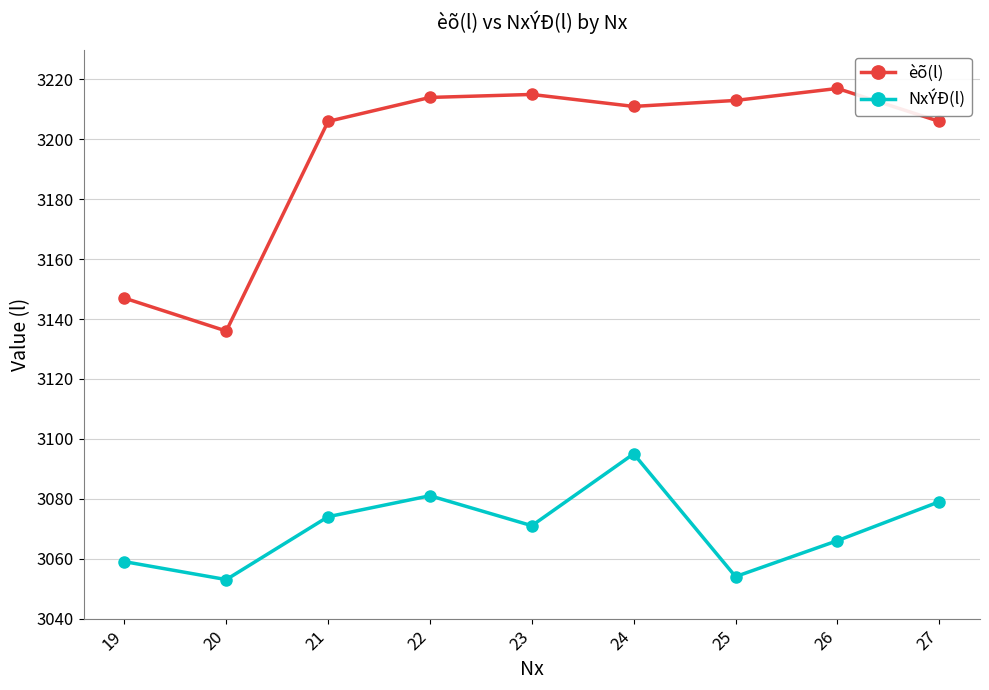

Which label corresponds to the largest value in the chart?

26